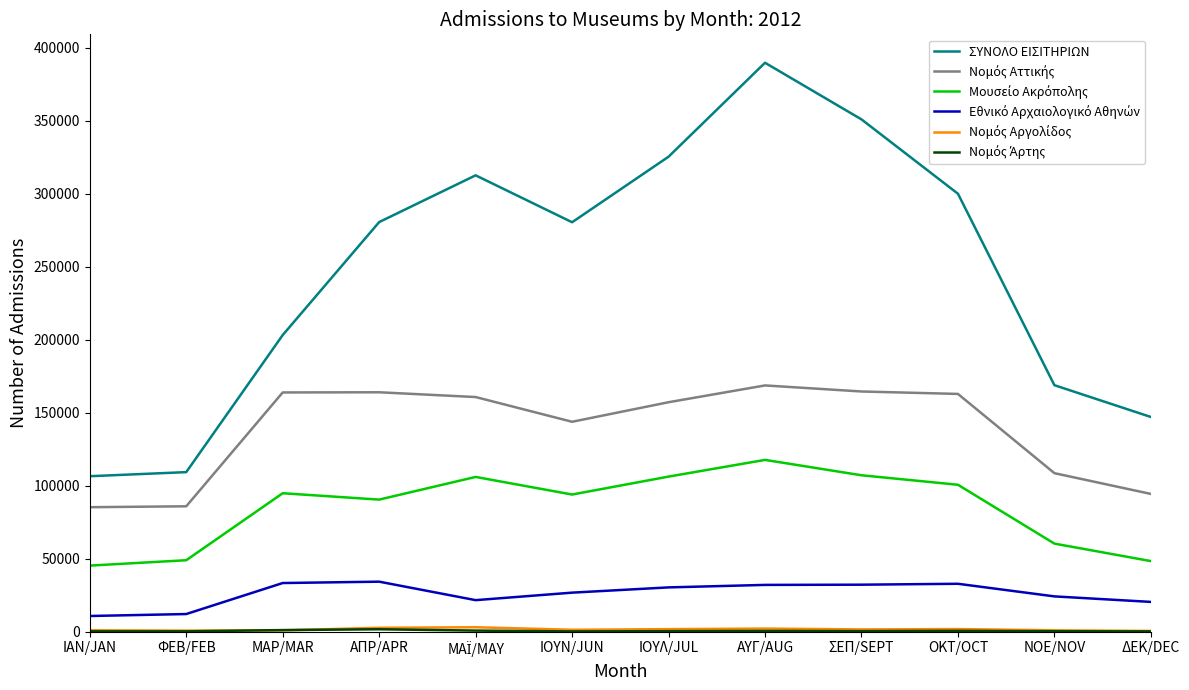

Between ΙΑΝ/JAN and ΝΟΕ/NOV, which series saw the biggest shift?

ΣΥΝΟΛΟ ΕΙΣΙΤΗΡΙΩΝ